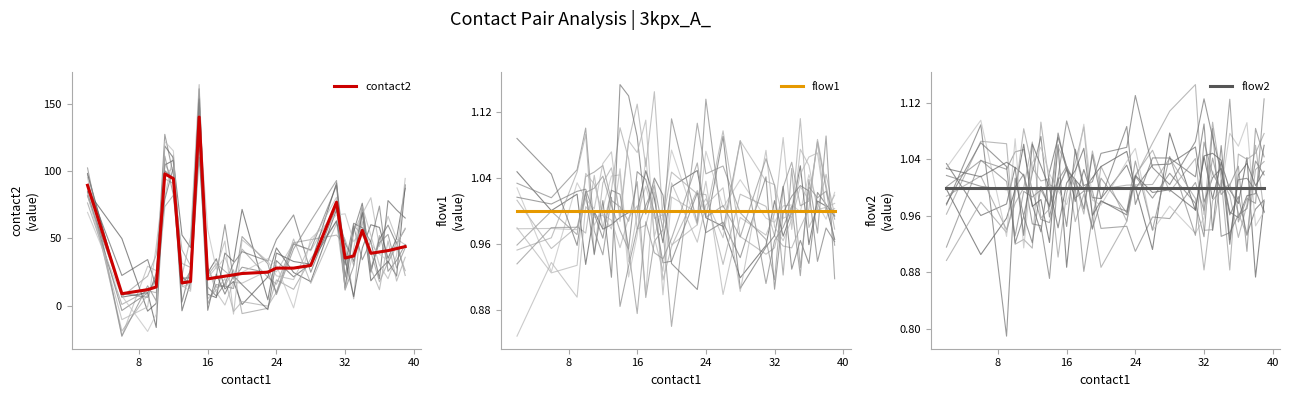

What is the lowest value of the contact2 series?

9.0